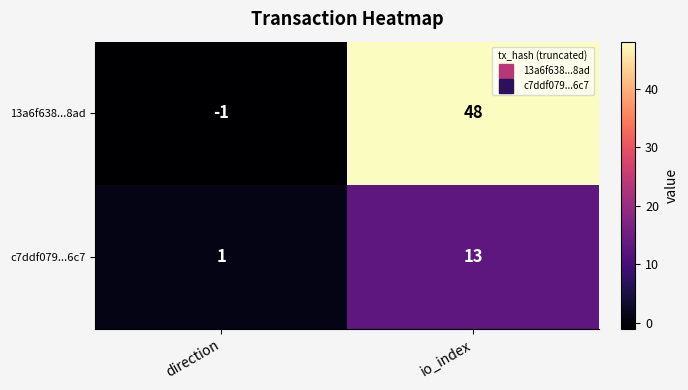

At which label does c7ddf079...6c7 reach its peak?

io_index